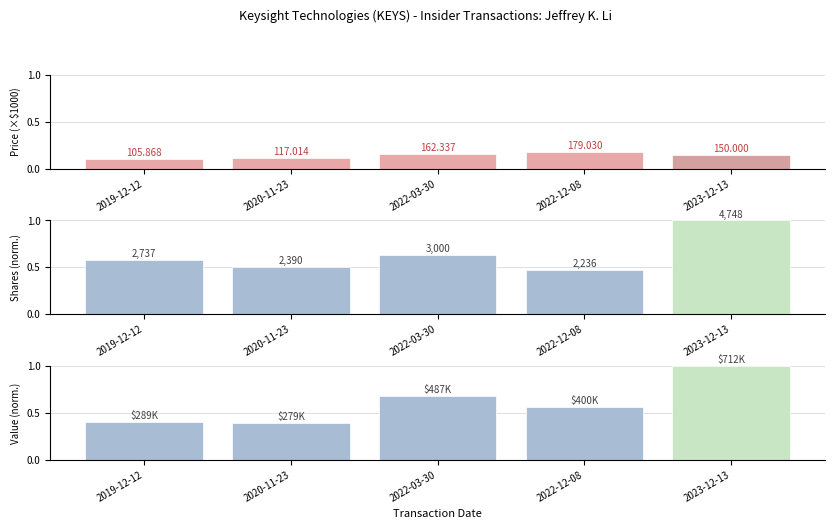

Which series has the largest total across all categories?

transactionShares